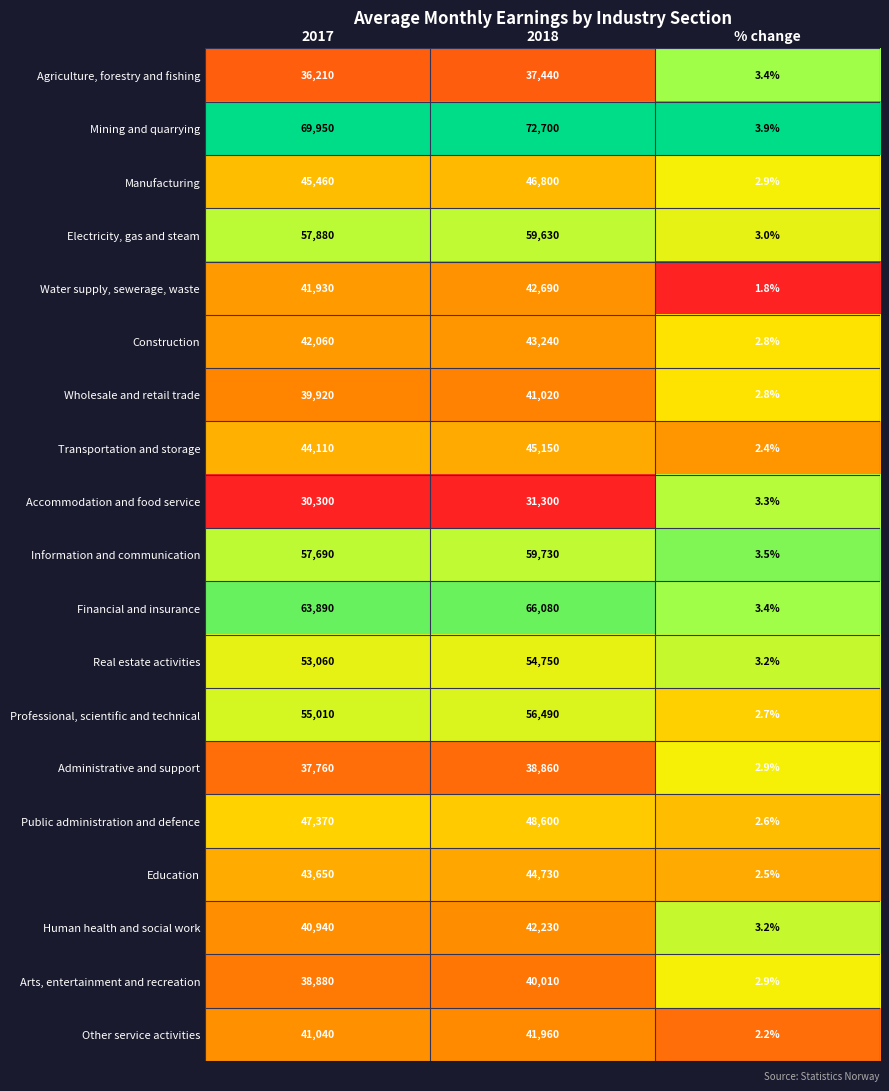

What is the sum of all Information and communication values?

117423.5